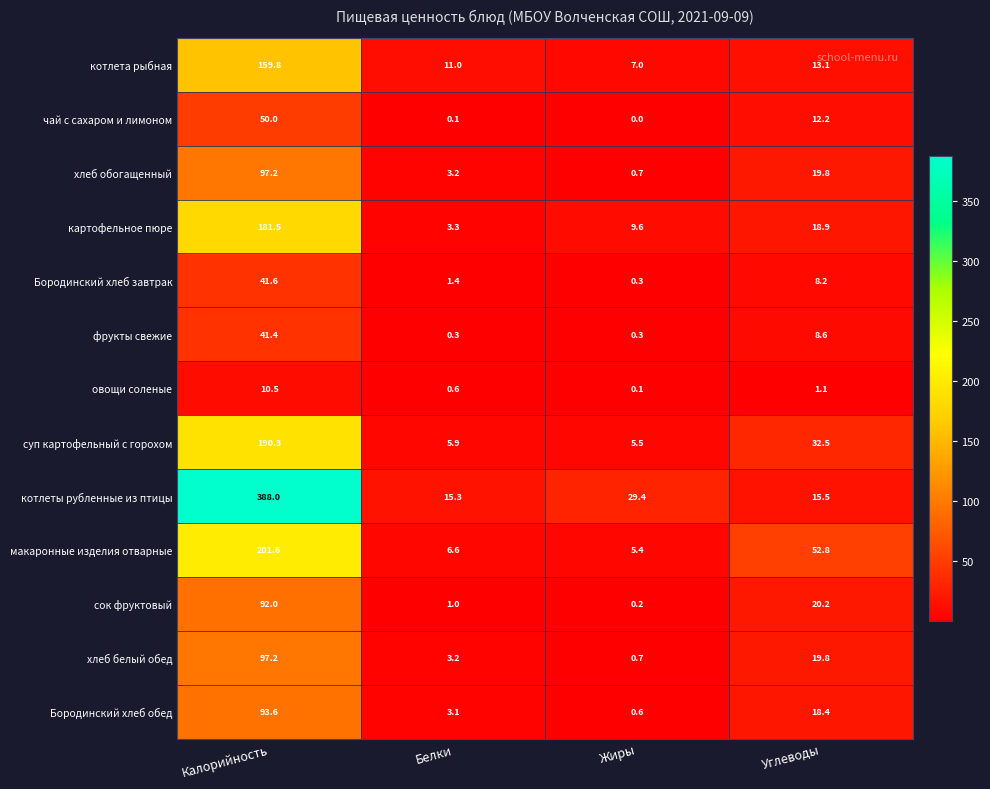

What is the greatest value displayed?

388.0